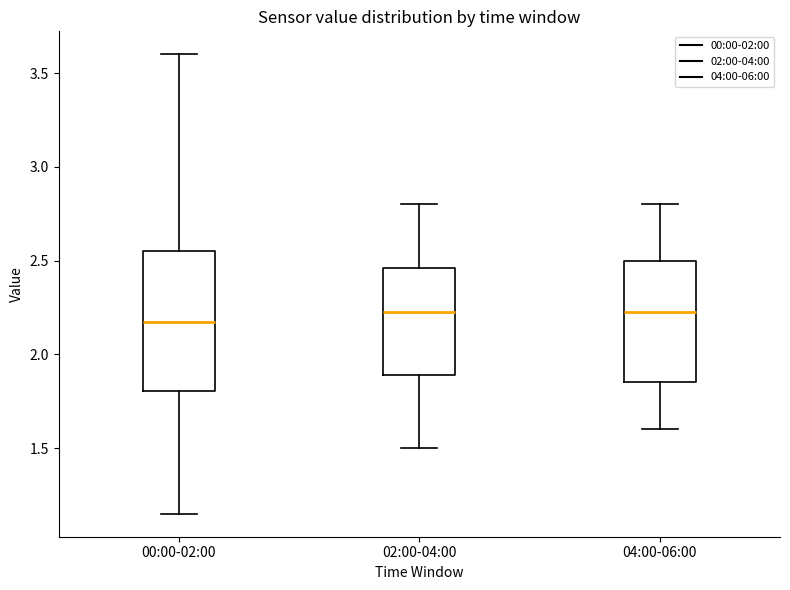

Which box has the lowest median line?

00:00-02:00